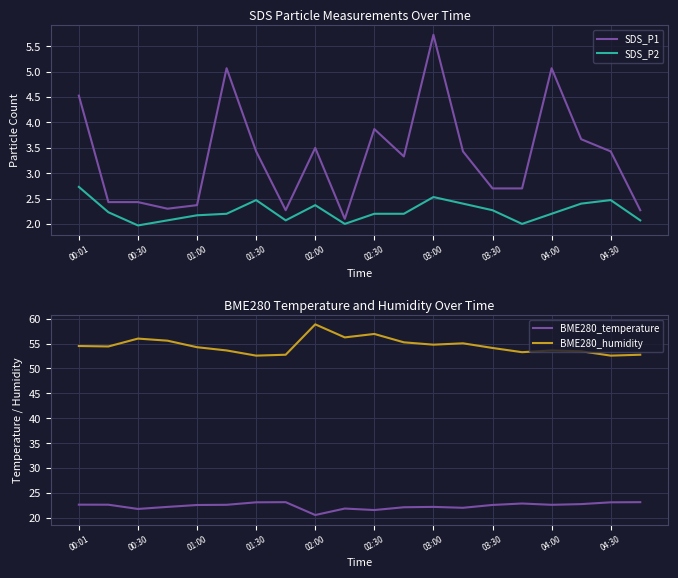

How many lines are shown in the chart?

4